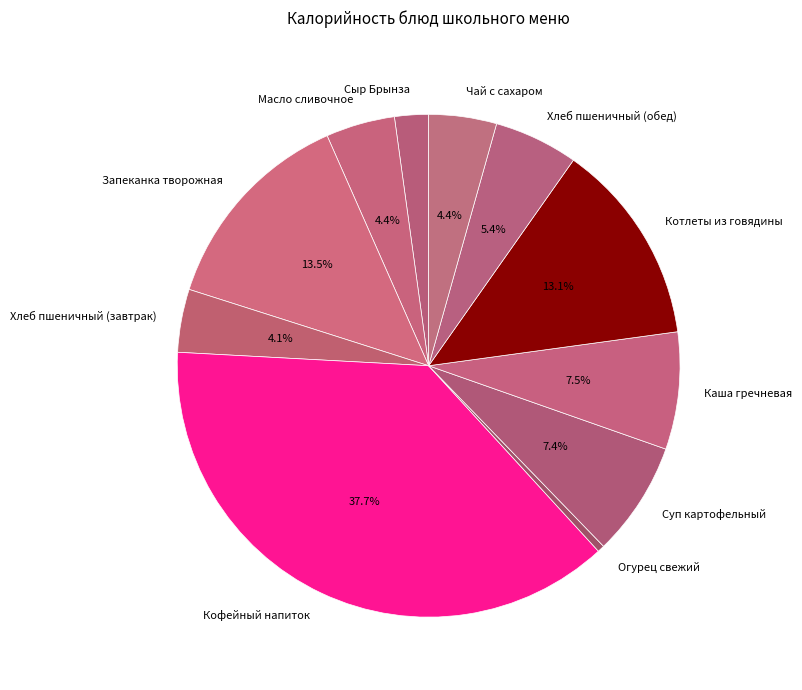

What percentage is the Суп картофельный slice, to the nearest percent?

7%